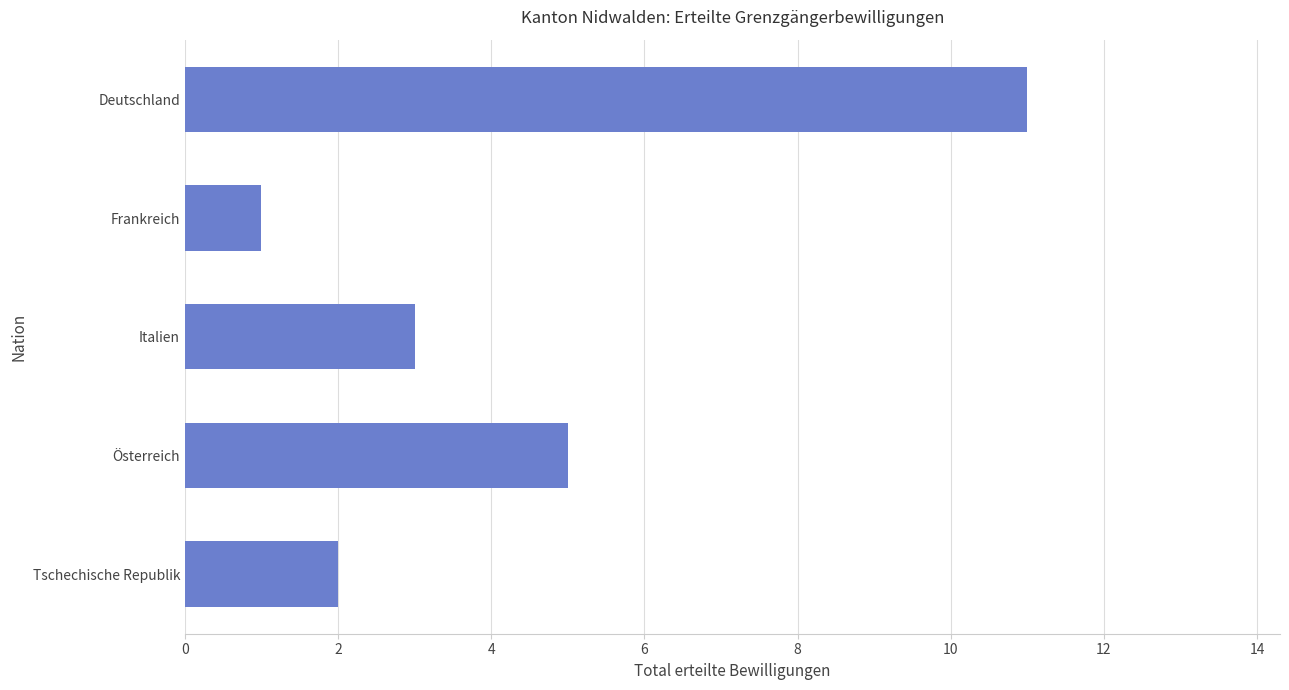

Where is the data nearest to the value 6?

Österreich